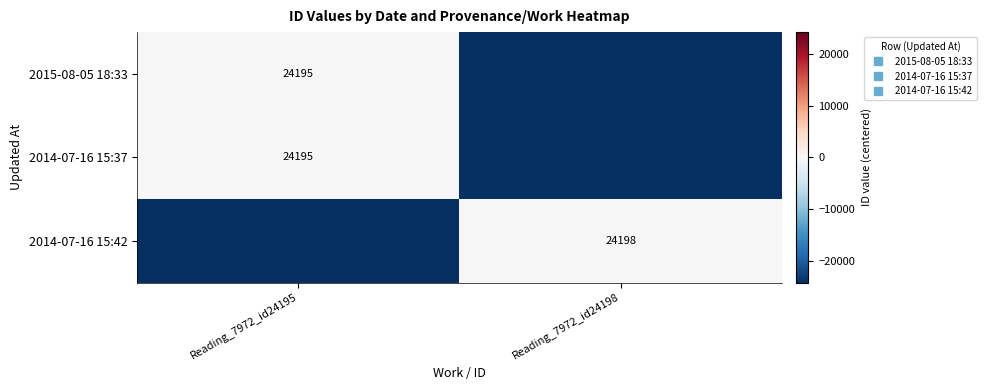

Which category has the lowest value in the 2014-07-16 15:42 series?

Reading_7972_id24195